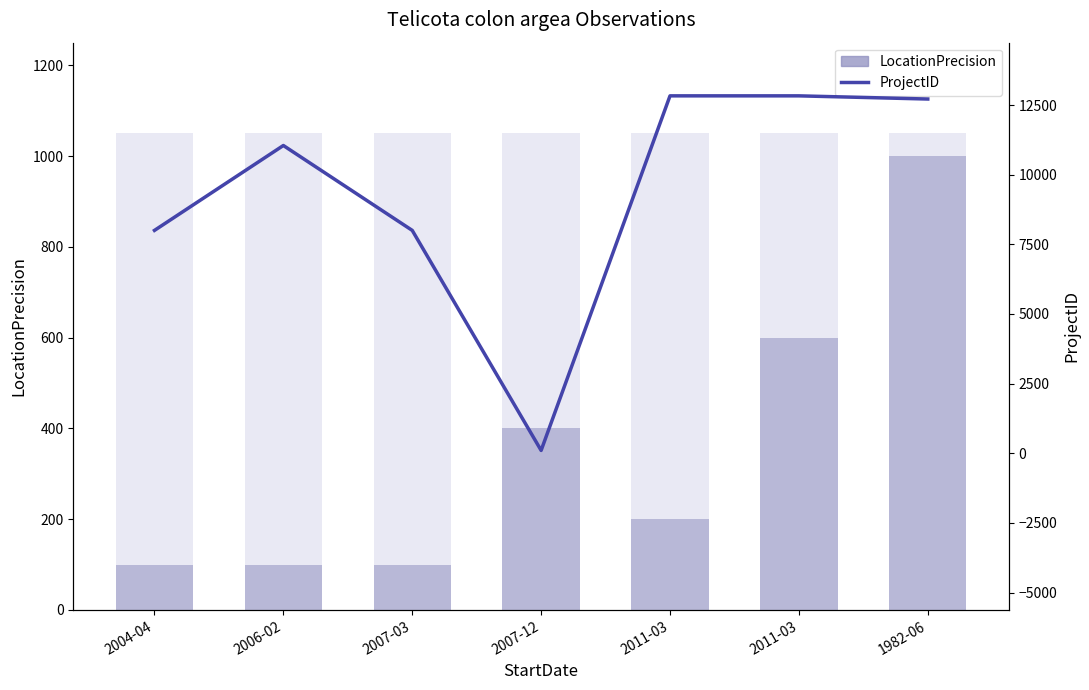

What is the spread (max minus min) of values at 2004-04?

7900